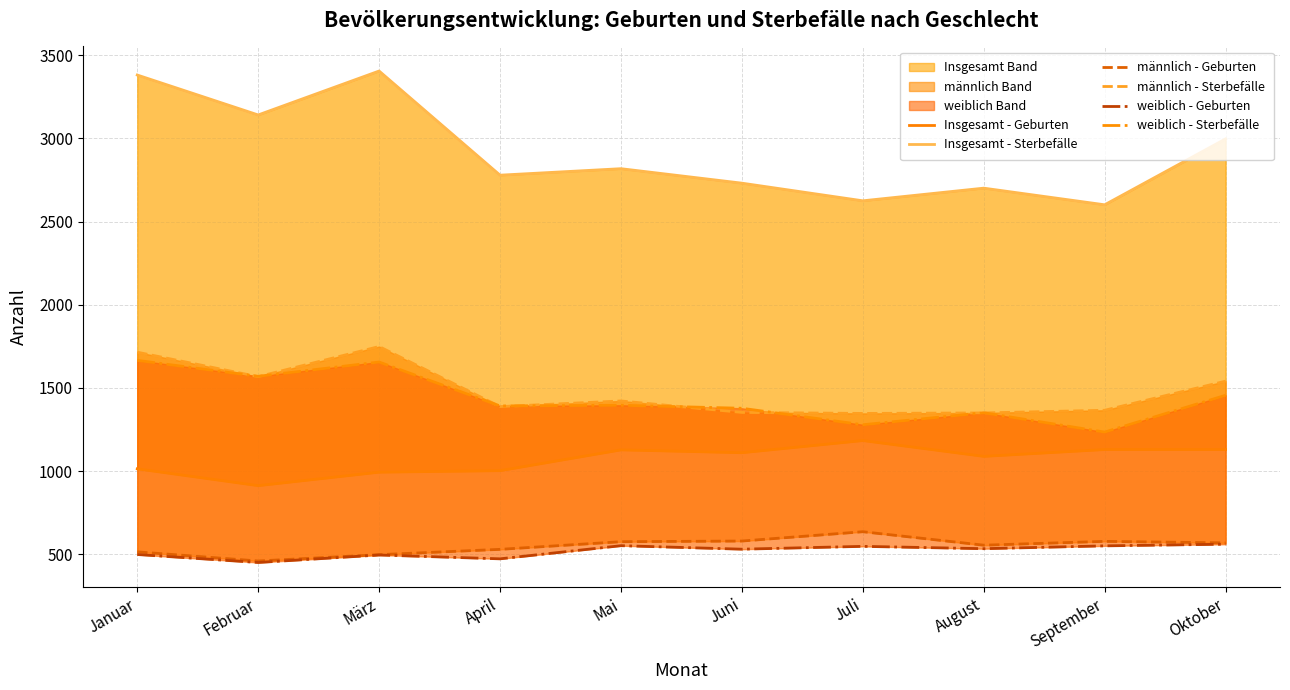

Rank the series at April from highest to lowest value.

Insgesamt - Sterbefälle, weiblich - Sterbefälle, männlich - Sterbefälle, Insgesamt - Geburten, männlich - Geburten, weiblich - Geburten